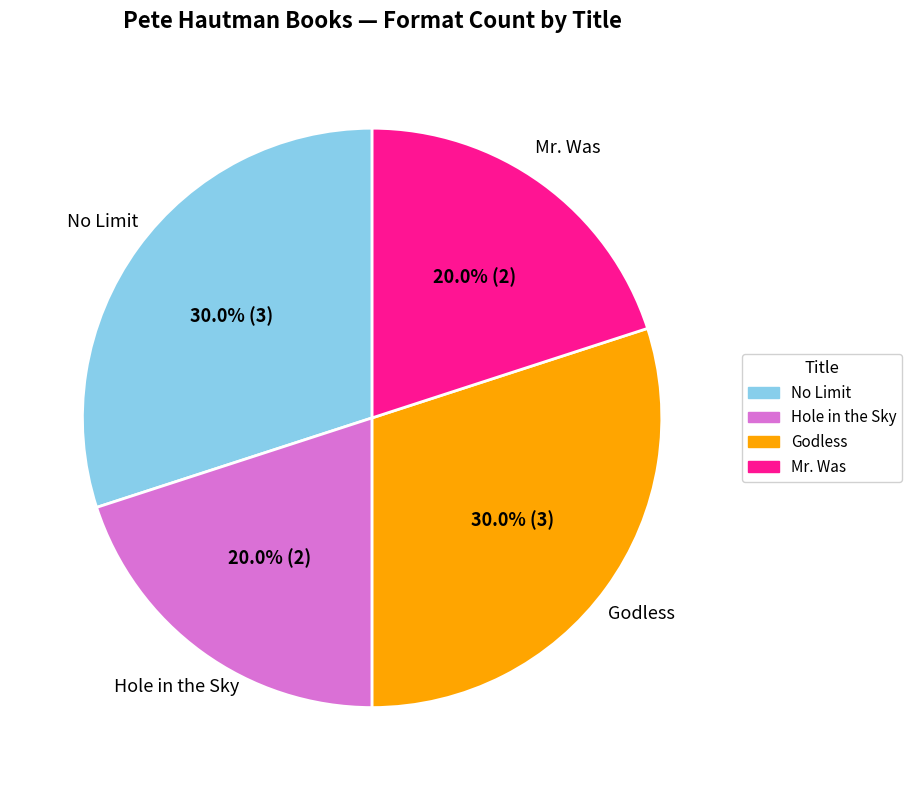

The No Limit slice represents 17% of the pie. True or false?

False